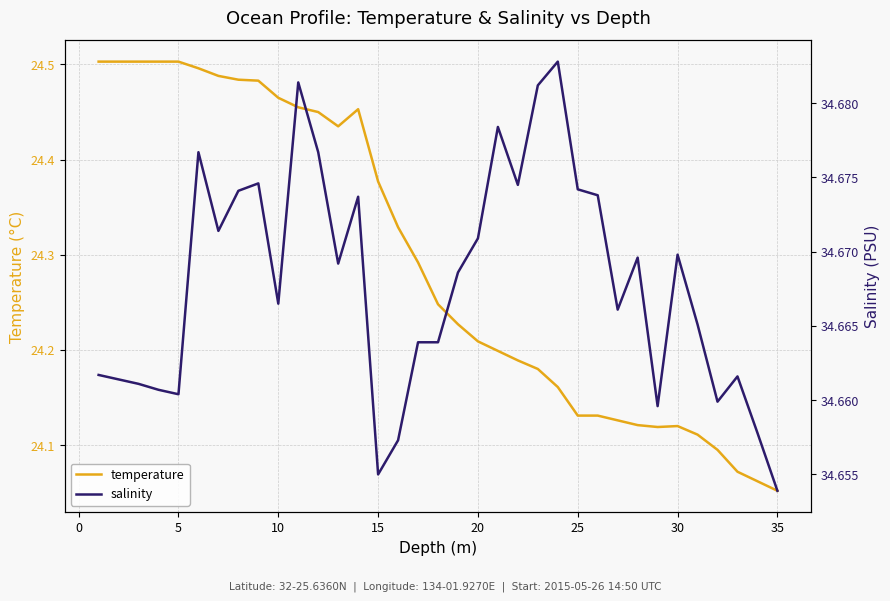

At which label is temperature closest to 24?

35